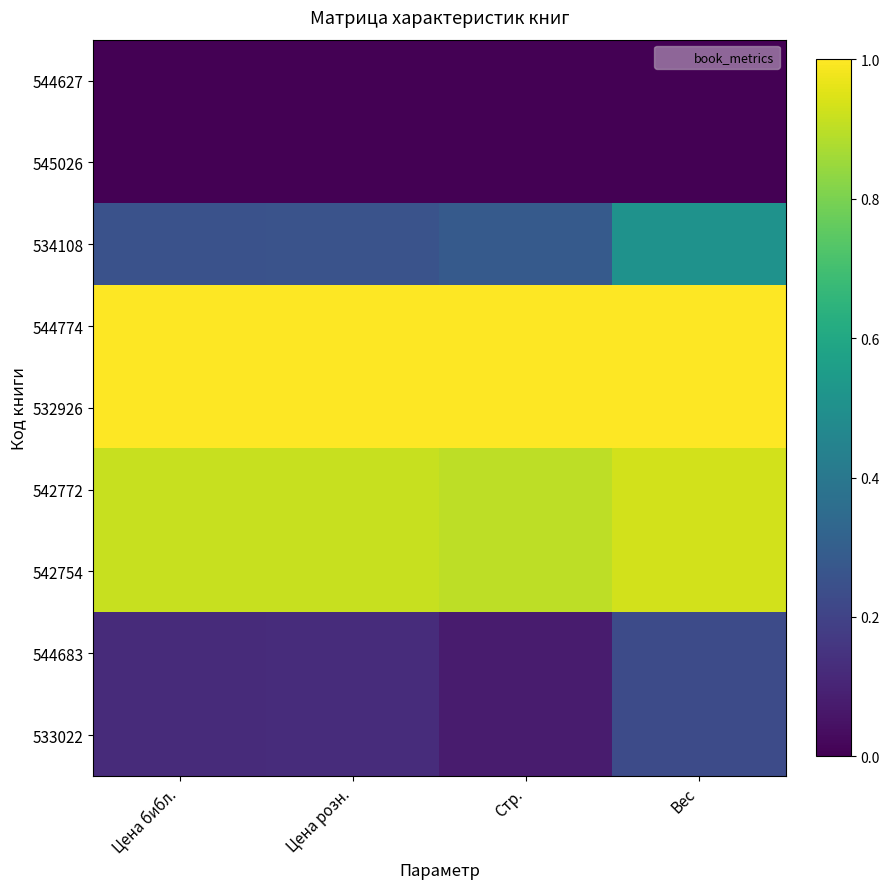

At which category is the sum across all series the highest?

Вес